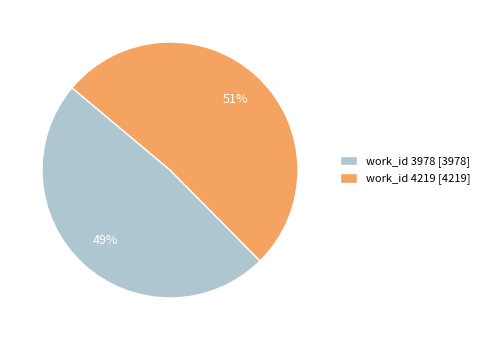

Which category has the biggest portion of the pie?

work_id 4219